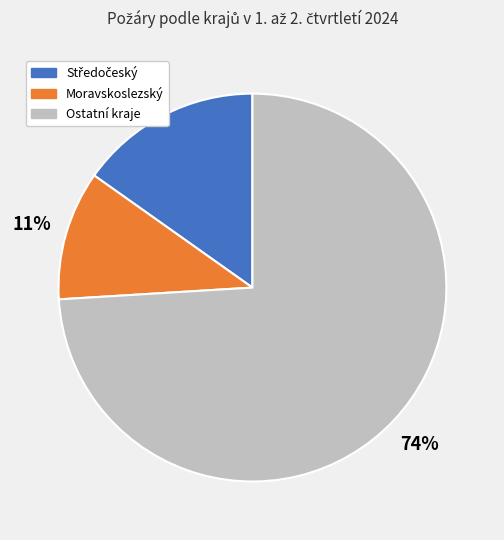

To the nearest percent, what is the difference between the largest and smallest slice percentages?

63%